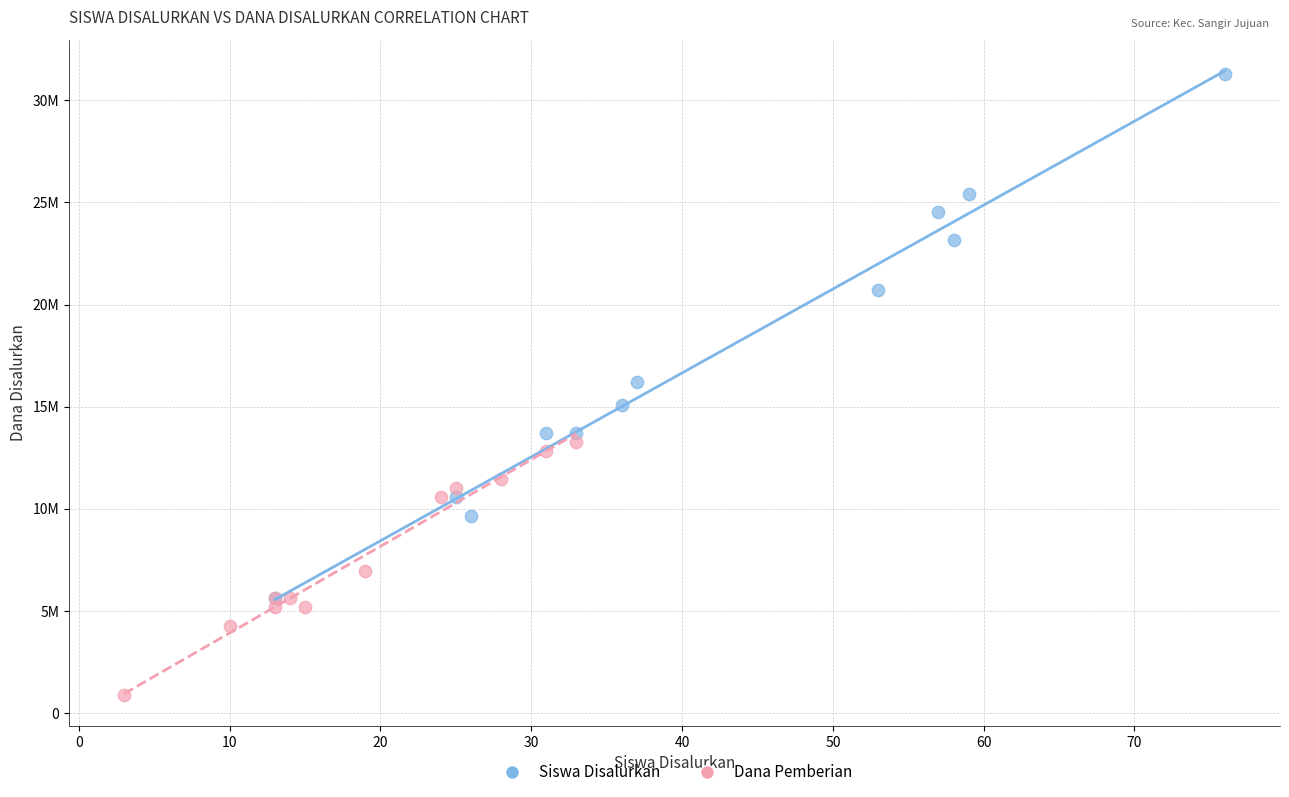

Which series has the widest spread of Y values?

Siswa Disalurkan